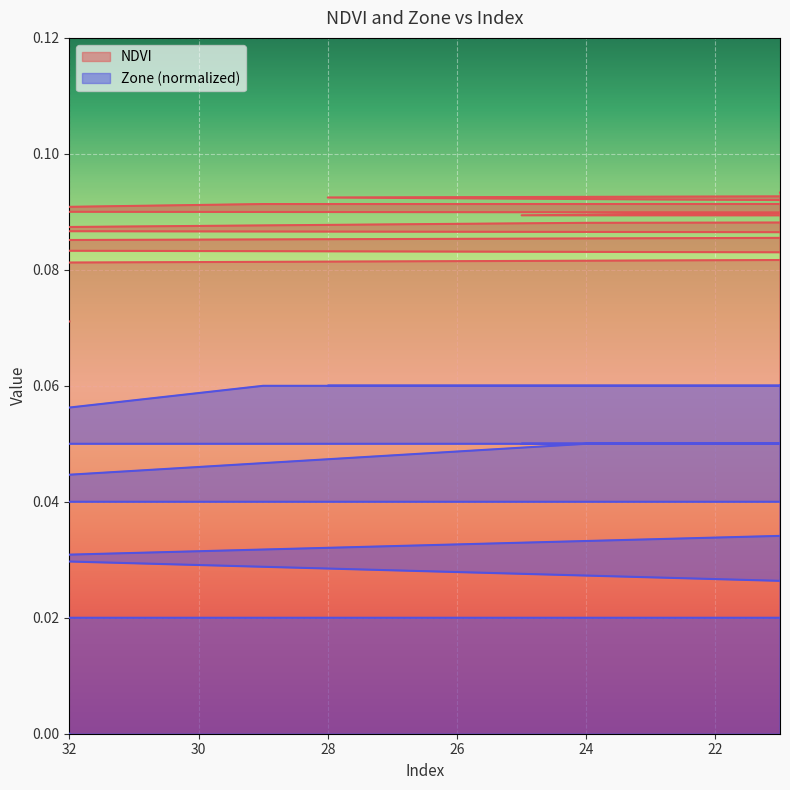

True or false: NDVI and Zone intersect in this chart.

False